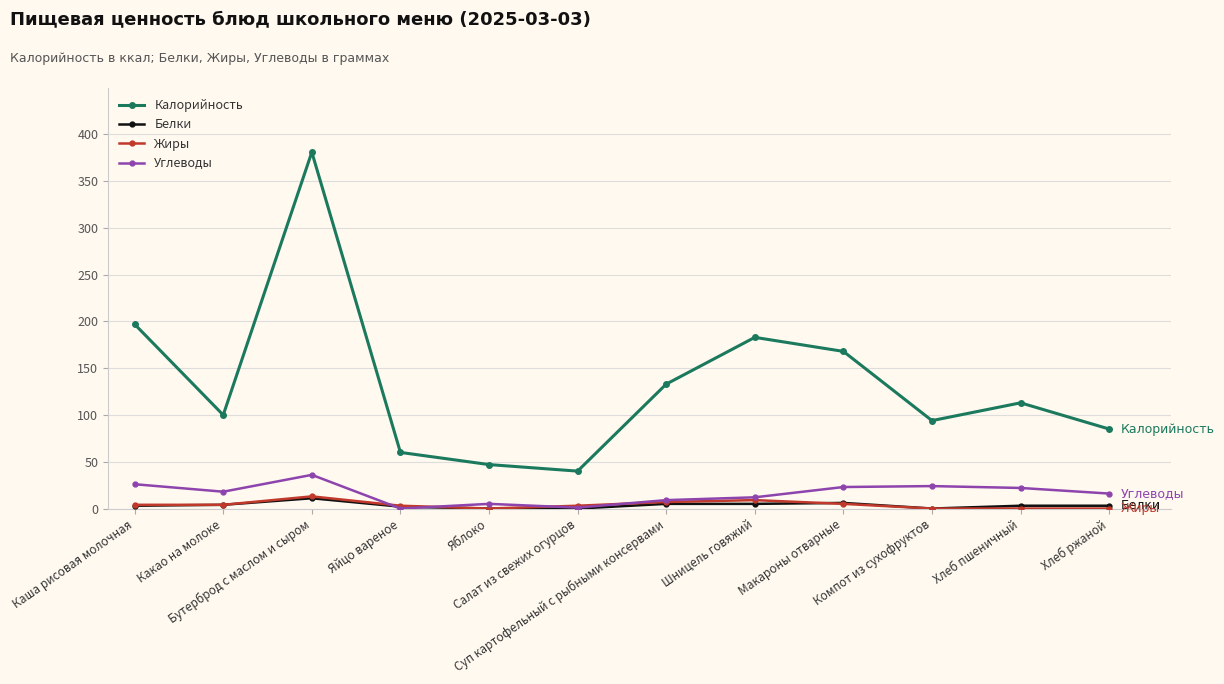

Does the chart have visible grid lines?

Yes